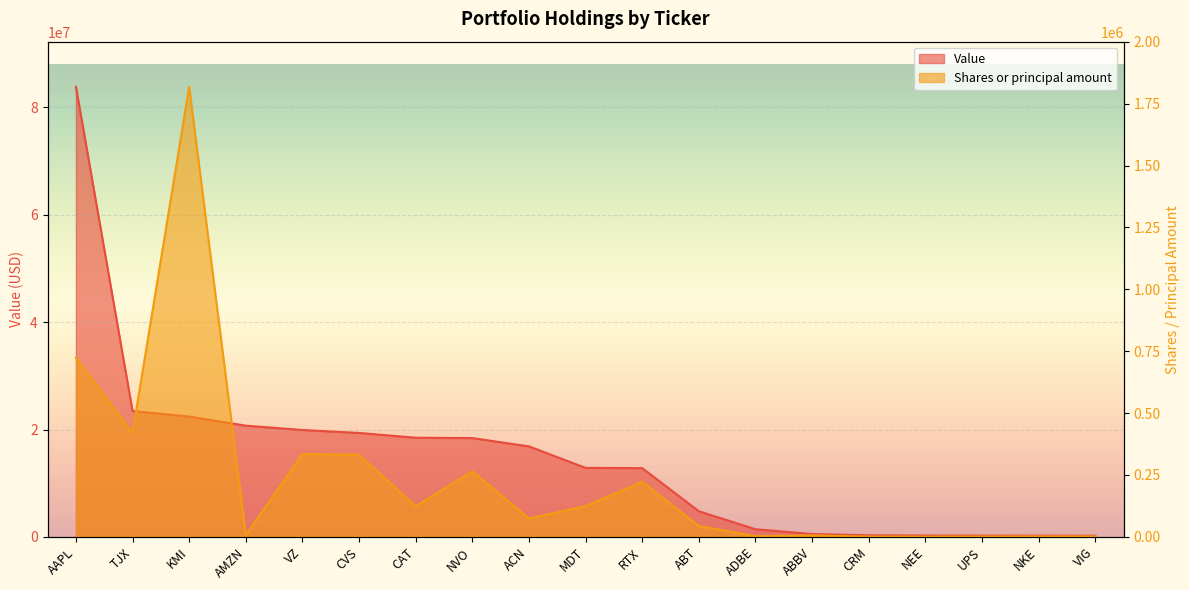

List the series in order of their peak value, highest first.

Value, Shares or principal amount